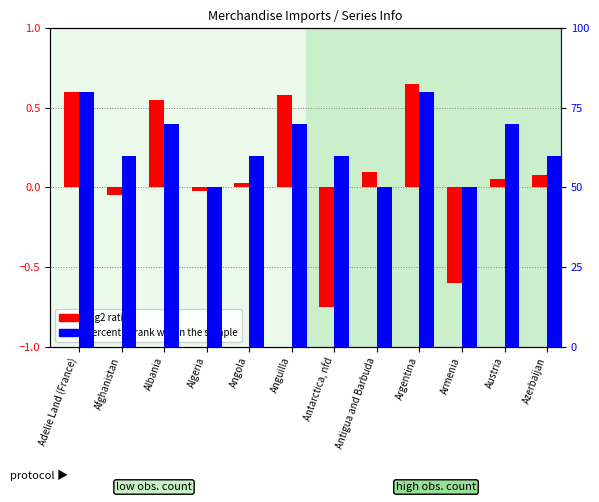

How many groups of bars are there?

12